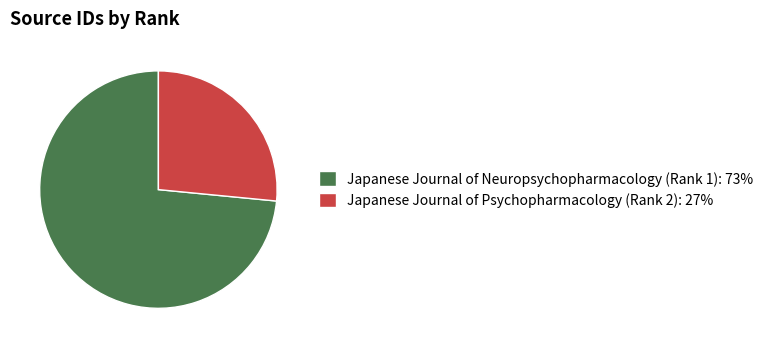

Which has a higher value, Japanese Journal of Psychopharmacology (Rank 2): 27% or Japanese Journal of Neuropsychopharmacology (Rank 1): 73%?

Japanese Journal of Neuropsychopharmacology (Rank 1): 73%